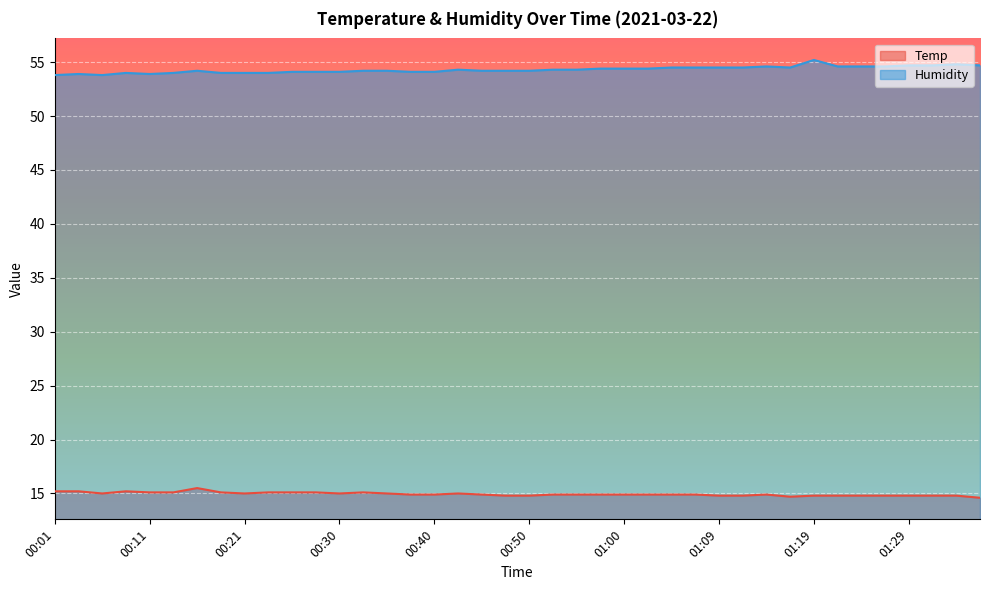

True or false: Humidity and Temp cross at least once.

False